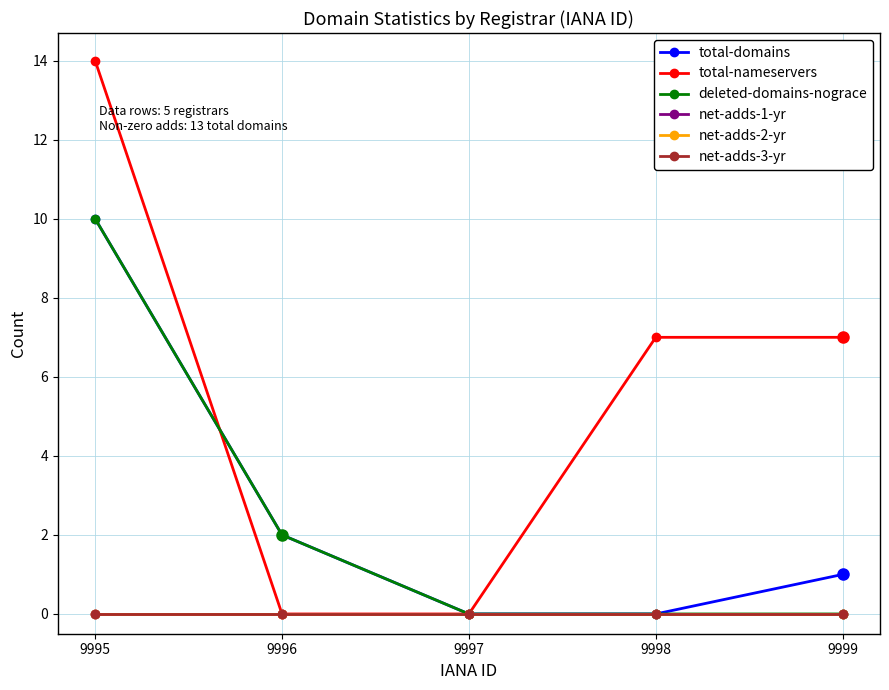

Does the chart have visible grid lines?

Yes